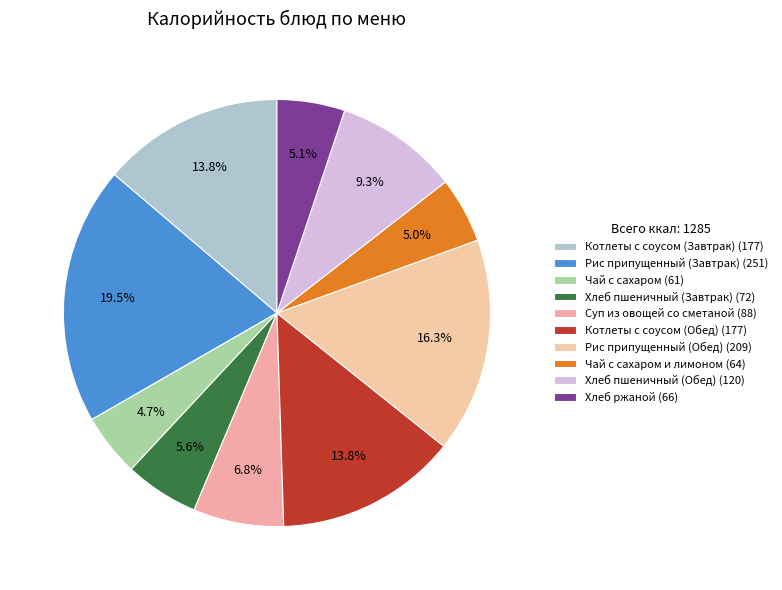

Count the number of slices in the pie.

10